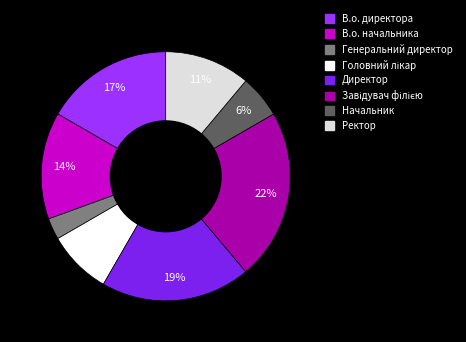

How many slices are in this pie chart?

8